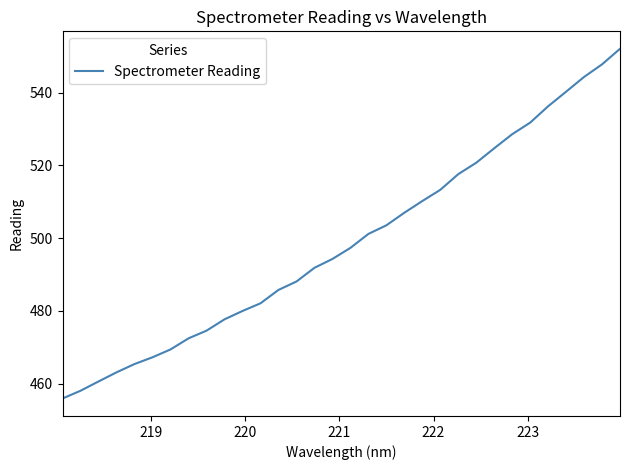

What is the difference between the maximum and minimum values?

96.1